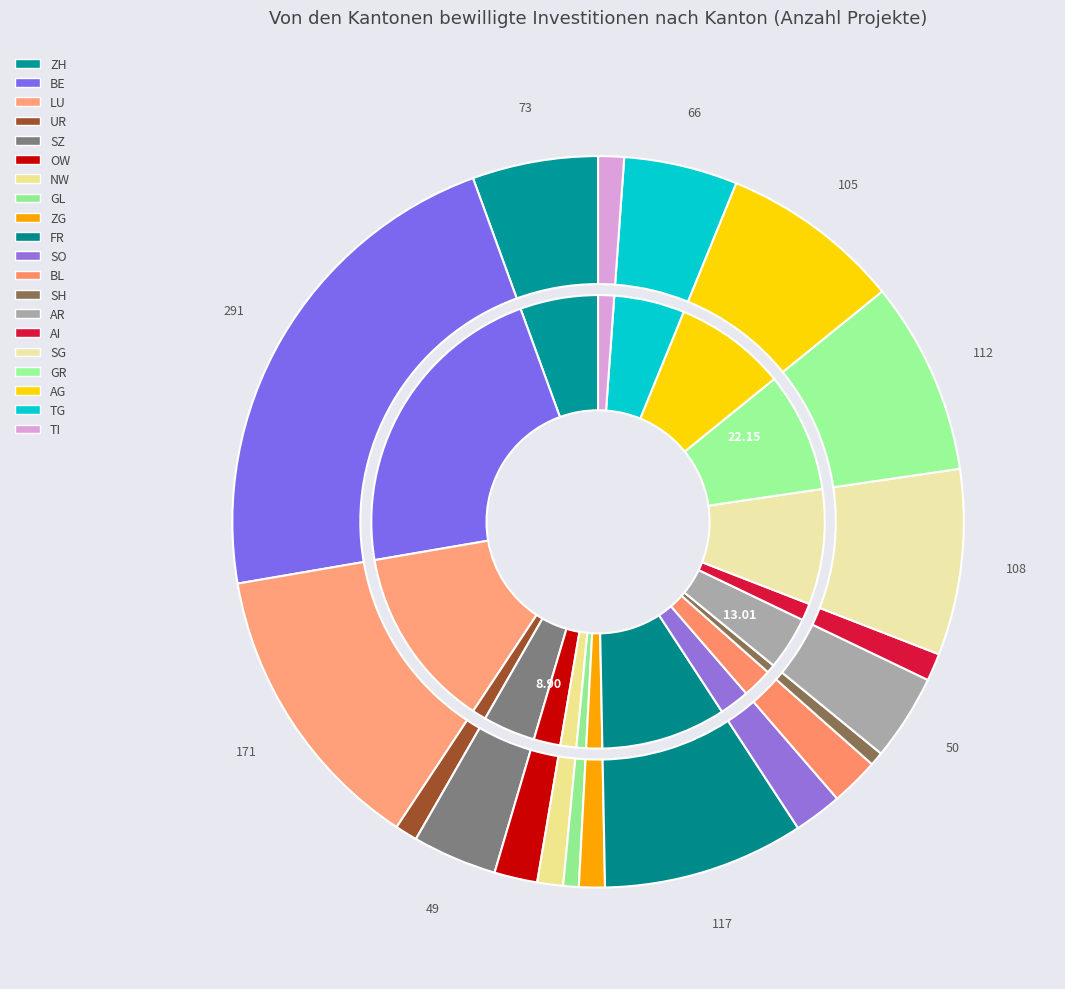

To the nearest percent, what portion does AG represent?

8%